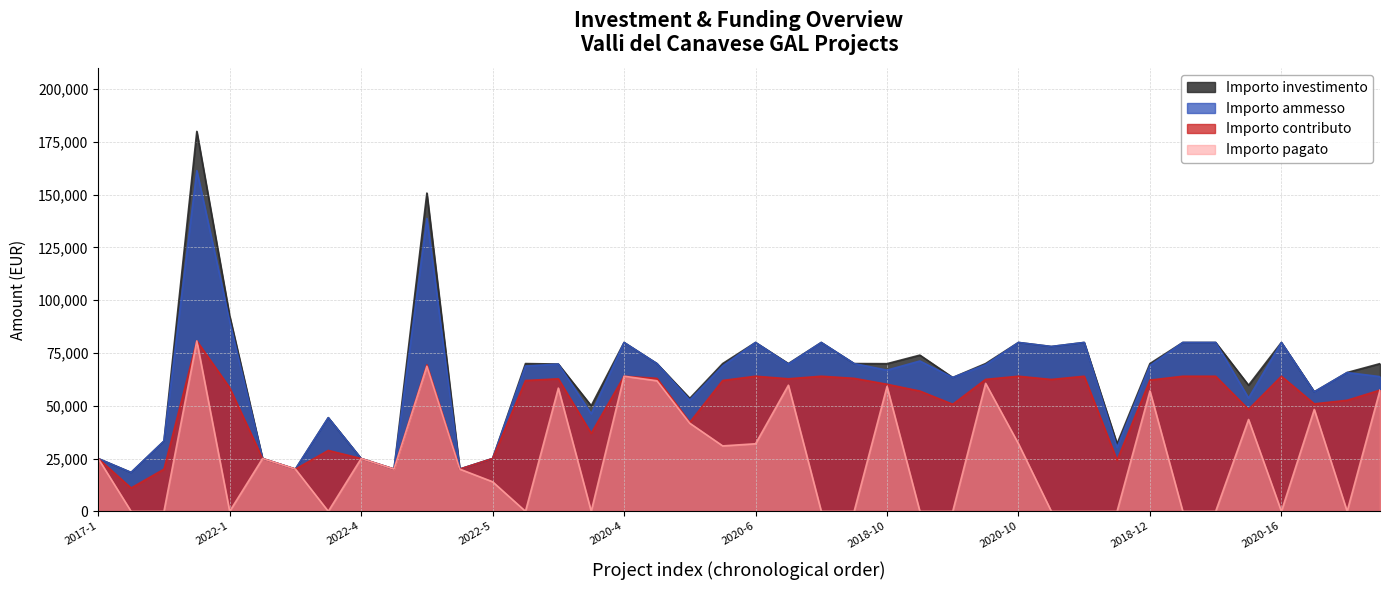

True or false: Importo contributo has a value of 98605.1 at 2020-11.

False